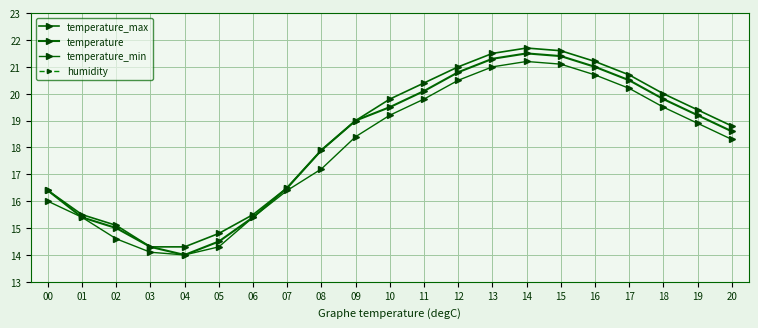

How many values in the temperature series are below 19?

10